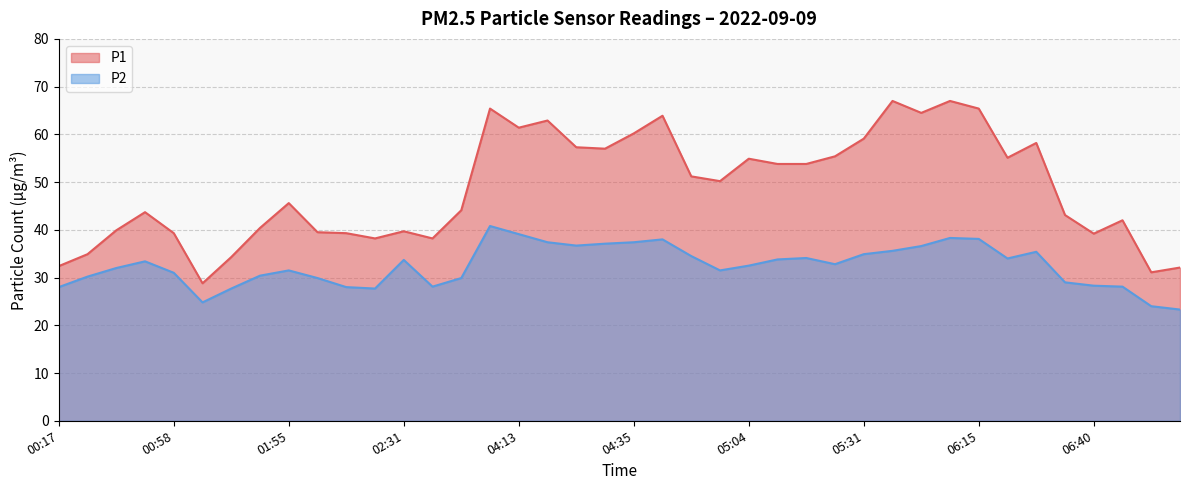

What is the difference between the P1 values at 05:04 and 04:35?

5.3